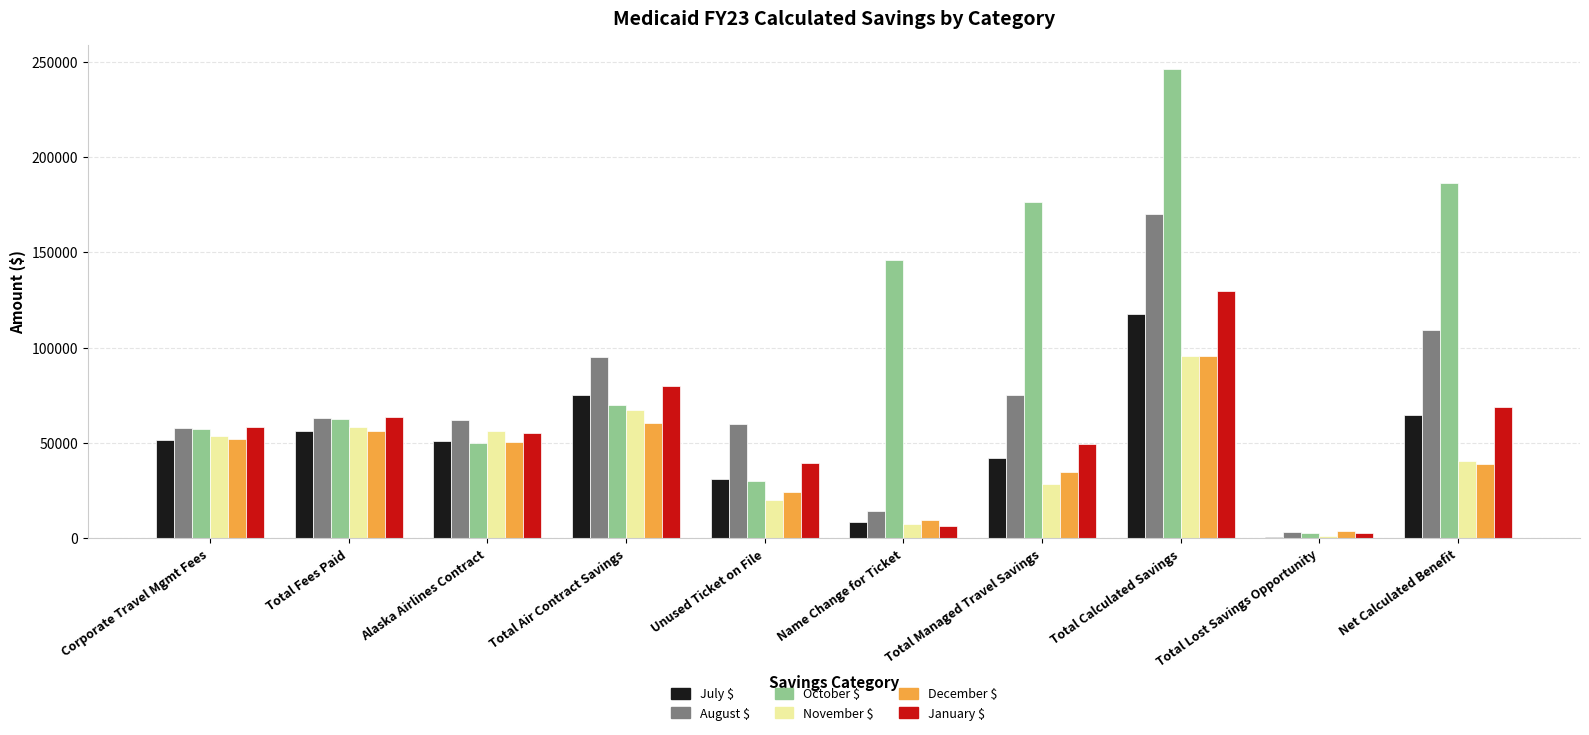

Which series has the largest total across all categories?

October $